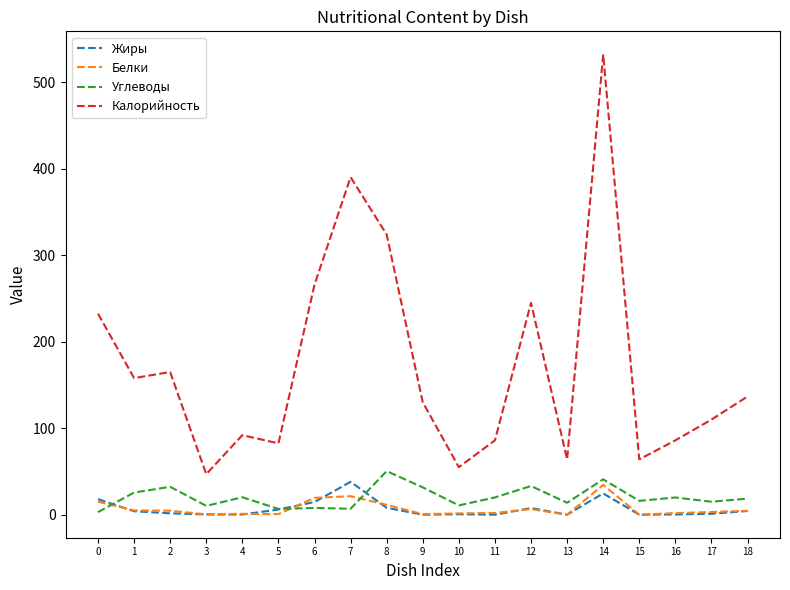

True or false: Углеводы and Калорийность cross at least once.

False